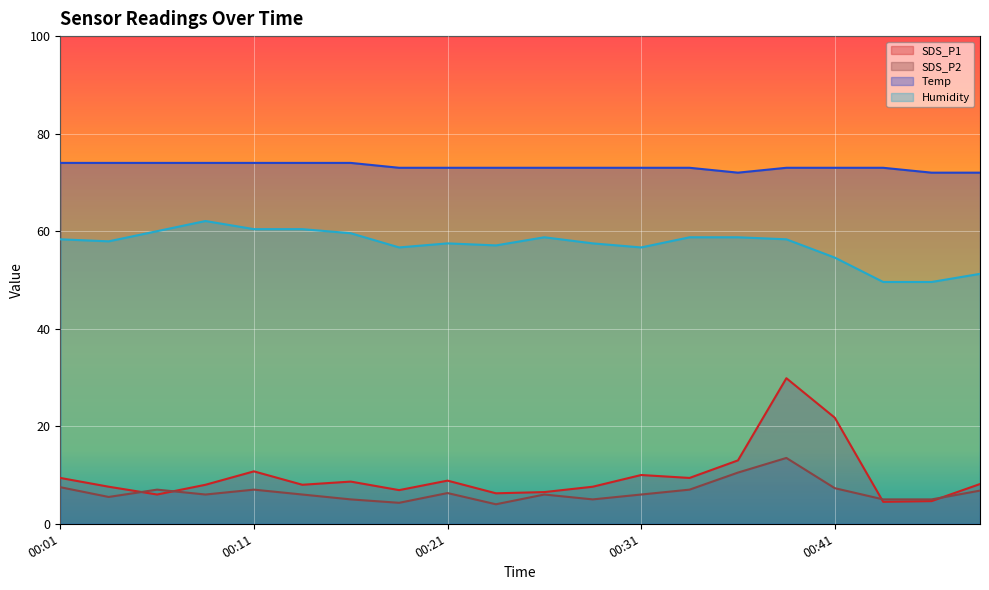

What is the greatest value displayed?

74.0